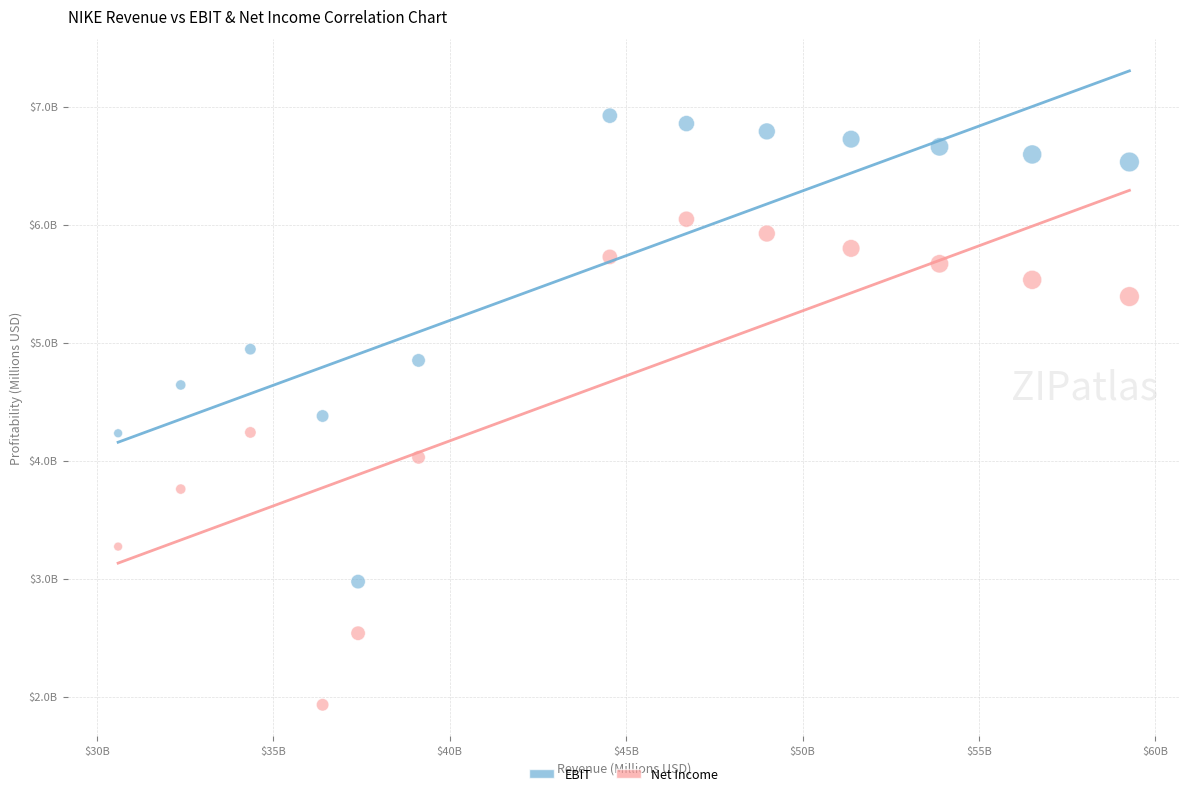

Which series reaches the minimum Y coordinate?

Net Income